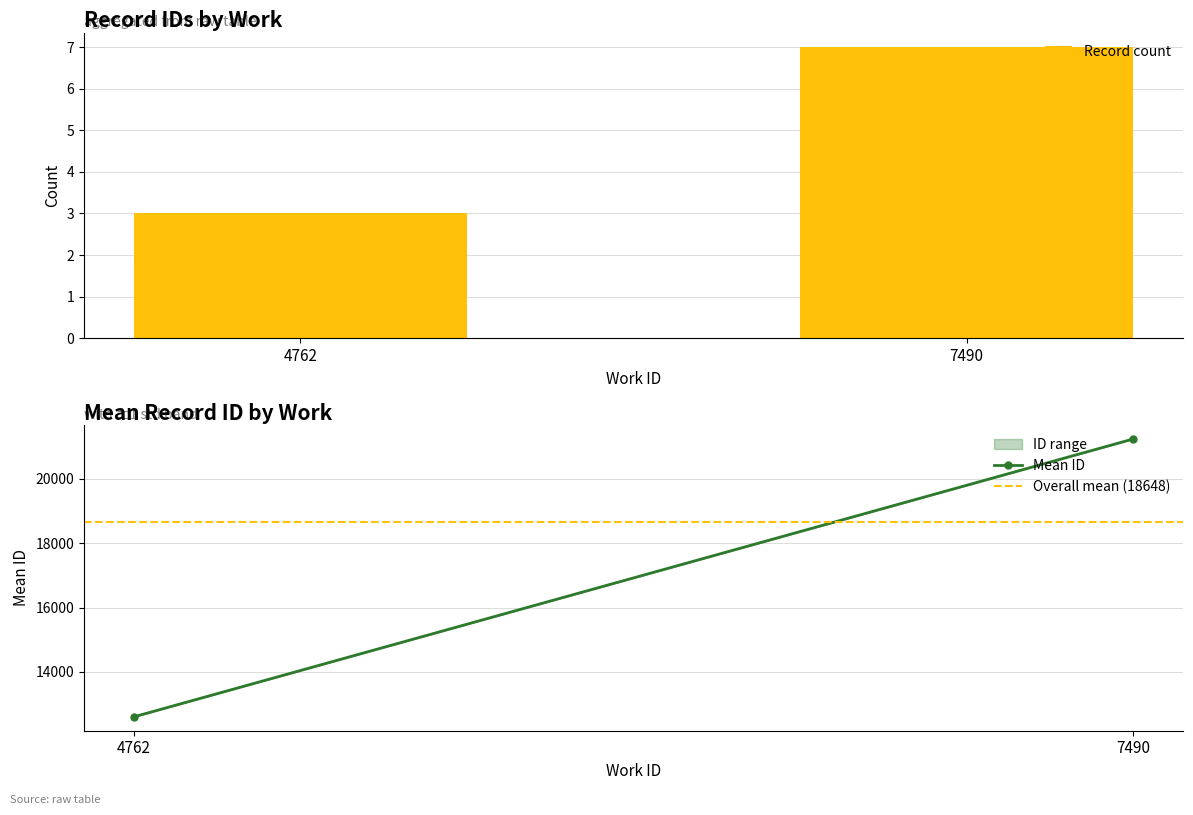

How many distinct data groups are displayed?

3